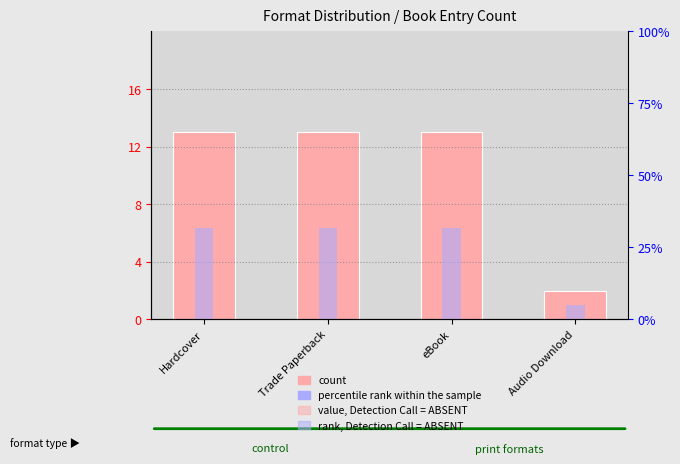

Does the chart contain any negative values?

No